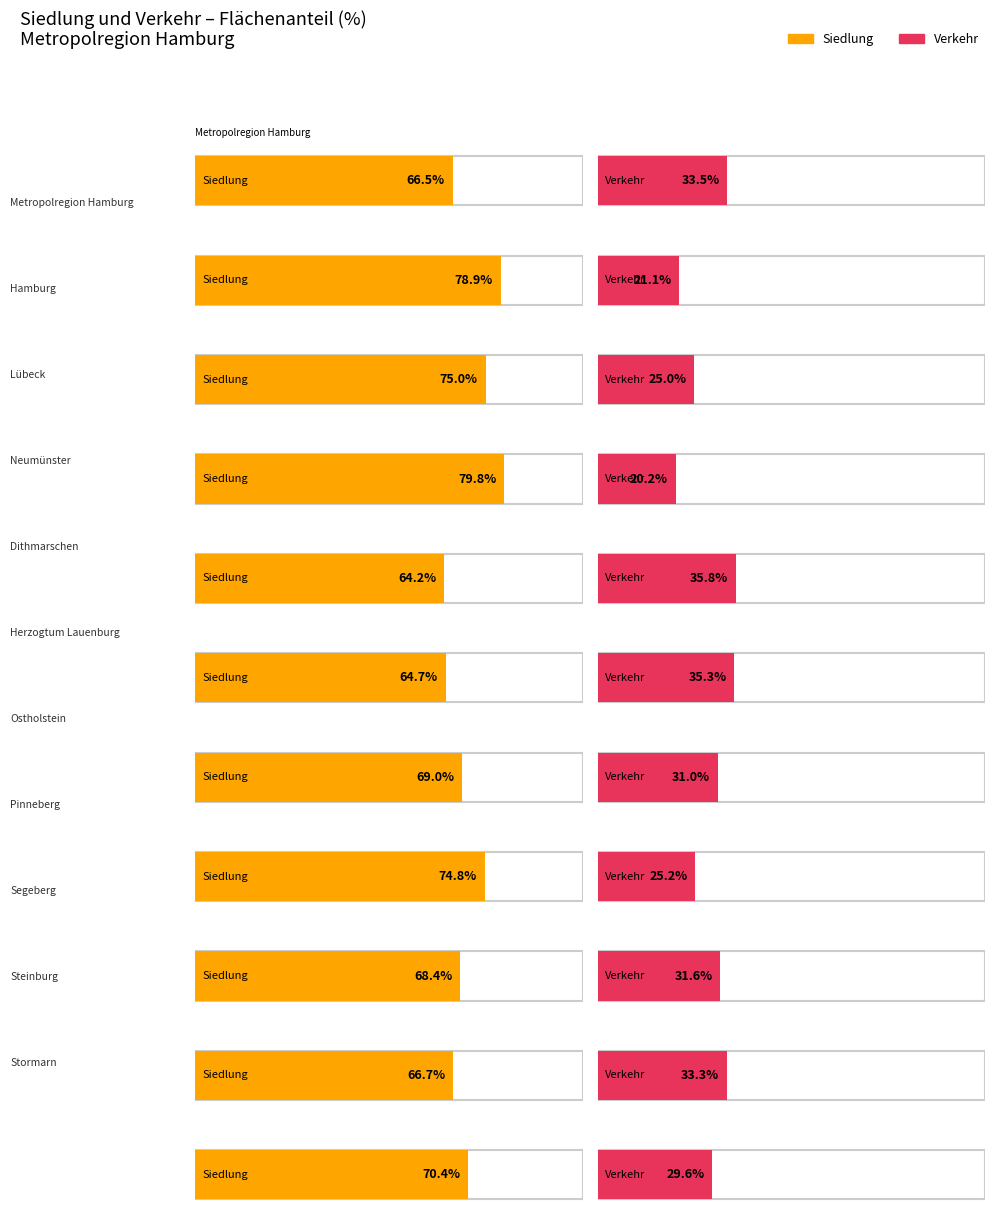

Are the bars horizontal?

Yes